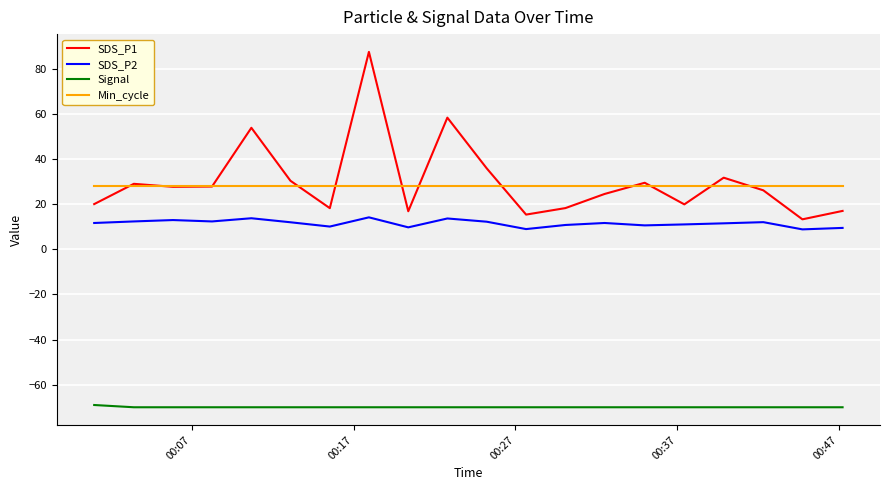

True or false: Signal and SDS_P1 cross at least once.

False